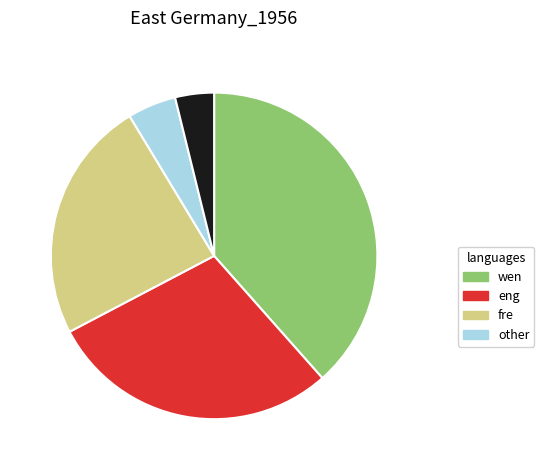

Is there any slice that represents more than half of the pie?

No